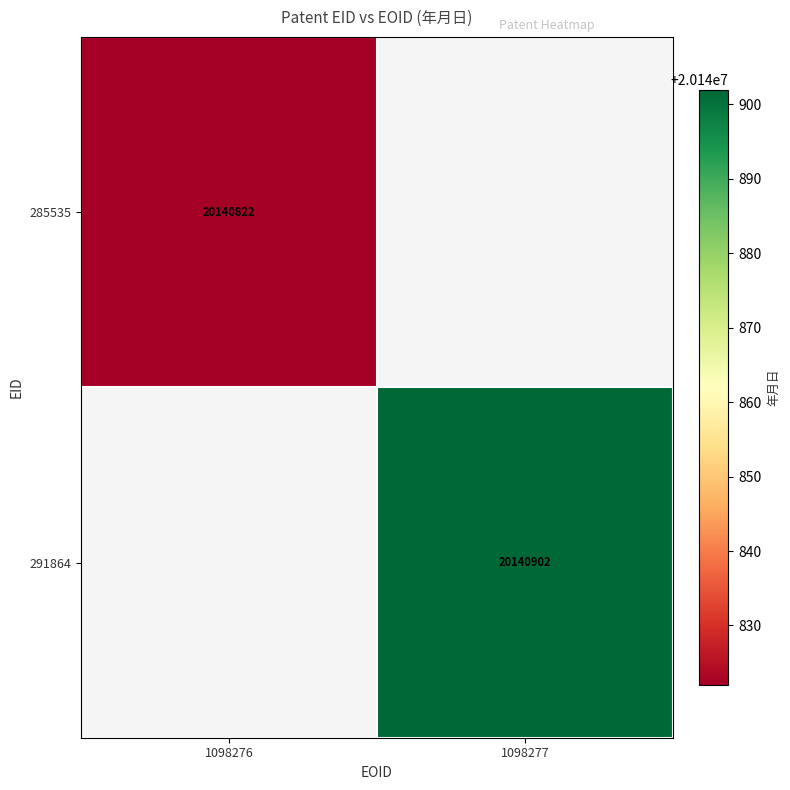

What is the maximum value shown in the chart?

20140902.0